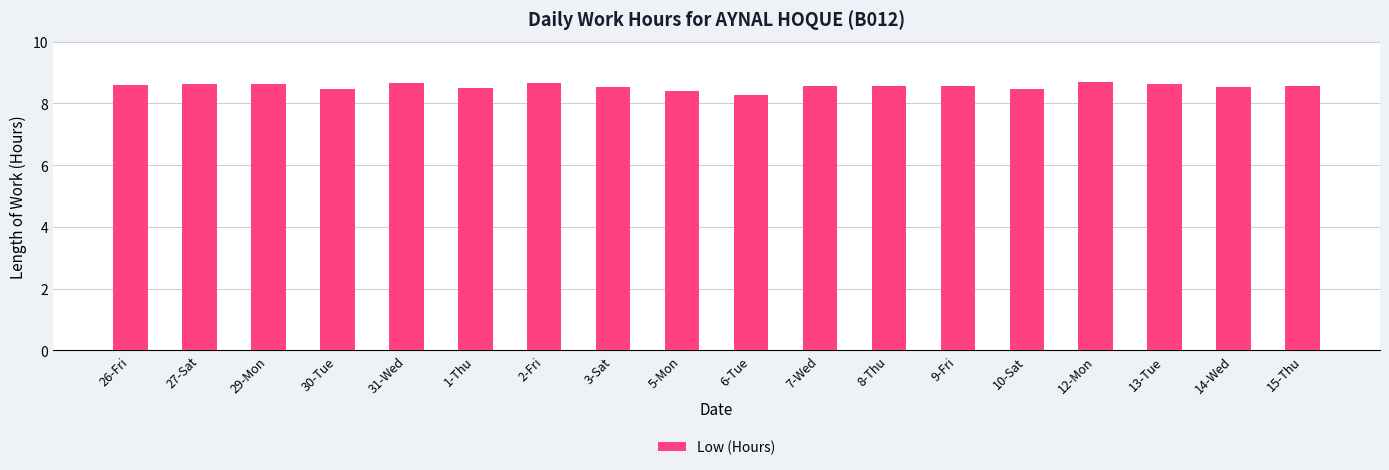

Read the value at 2-Fri.

8.7